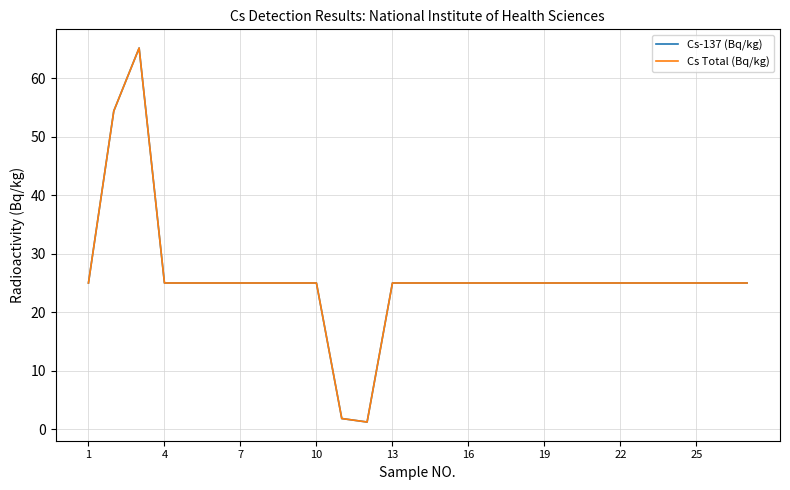

Is this an area chart (filled region under the line)?

No